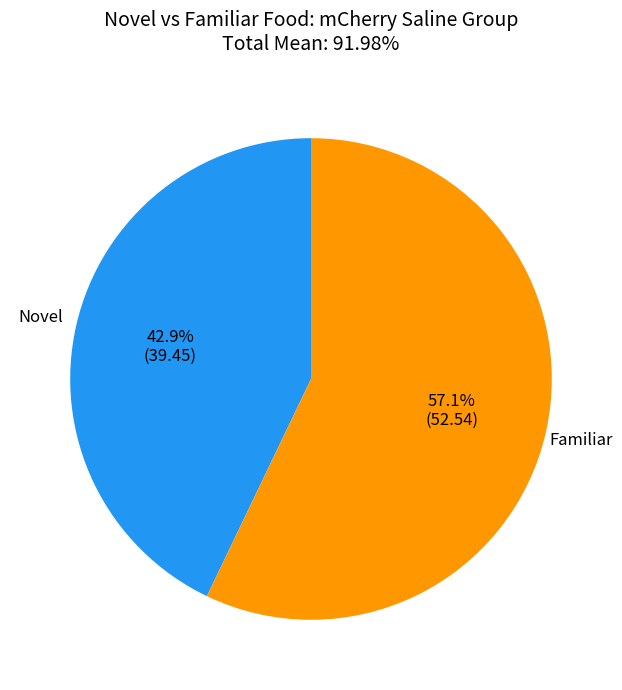

Is there a majority slice in this chart?

Yes